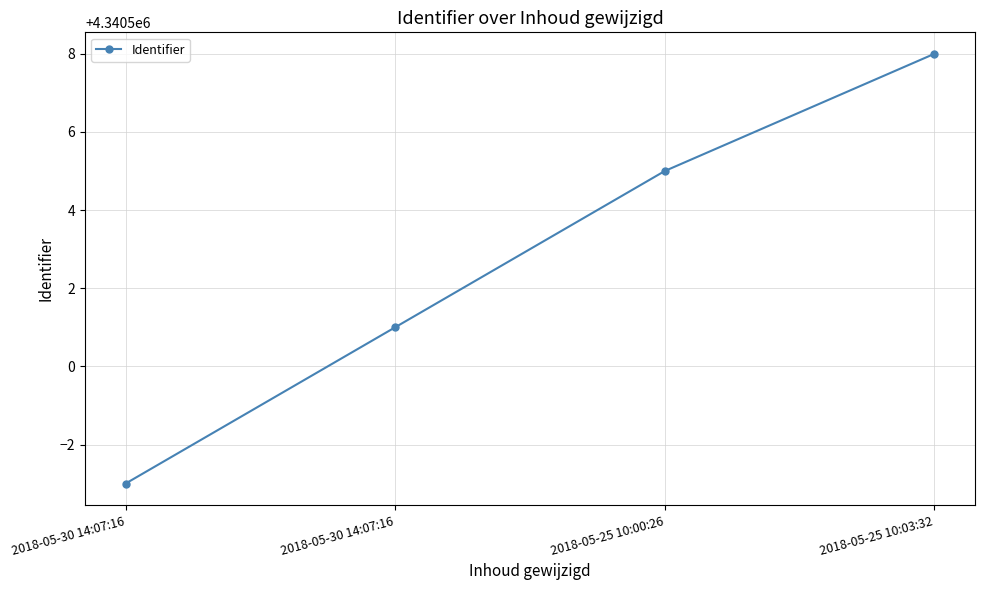

How many series are shown in this chart?

1